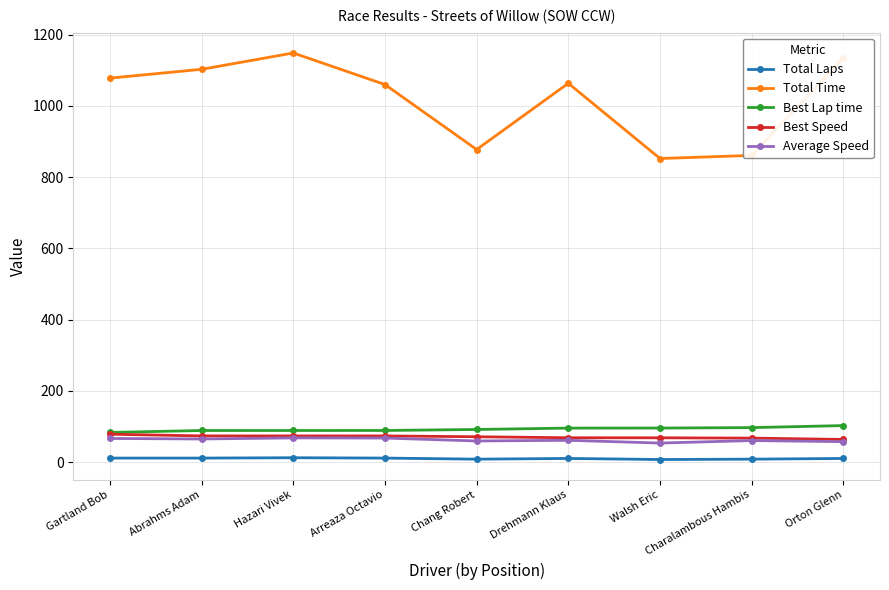

At how many categories does at least one series exceed 132?

9